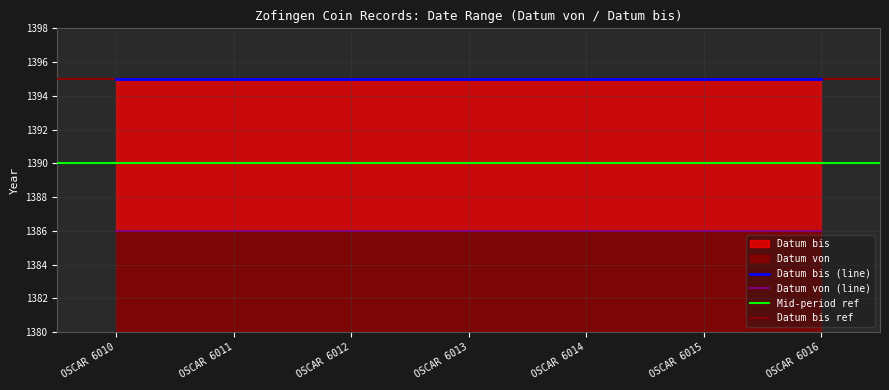

At how many categories does at least one series exceed 1392?

7